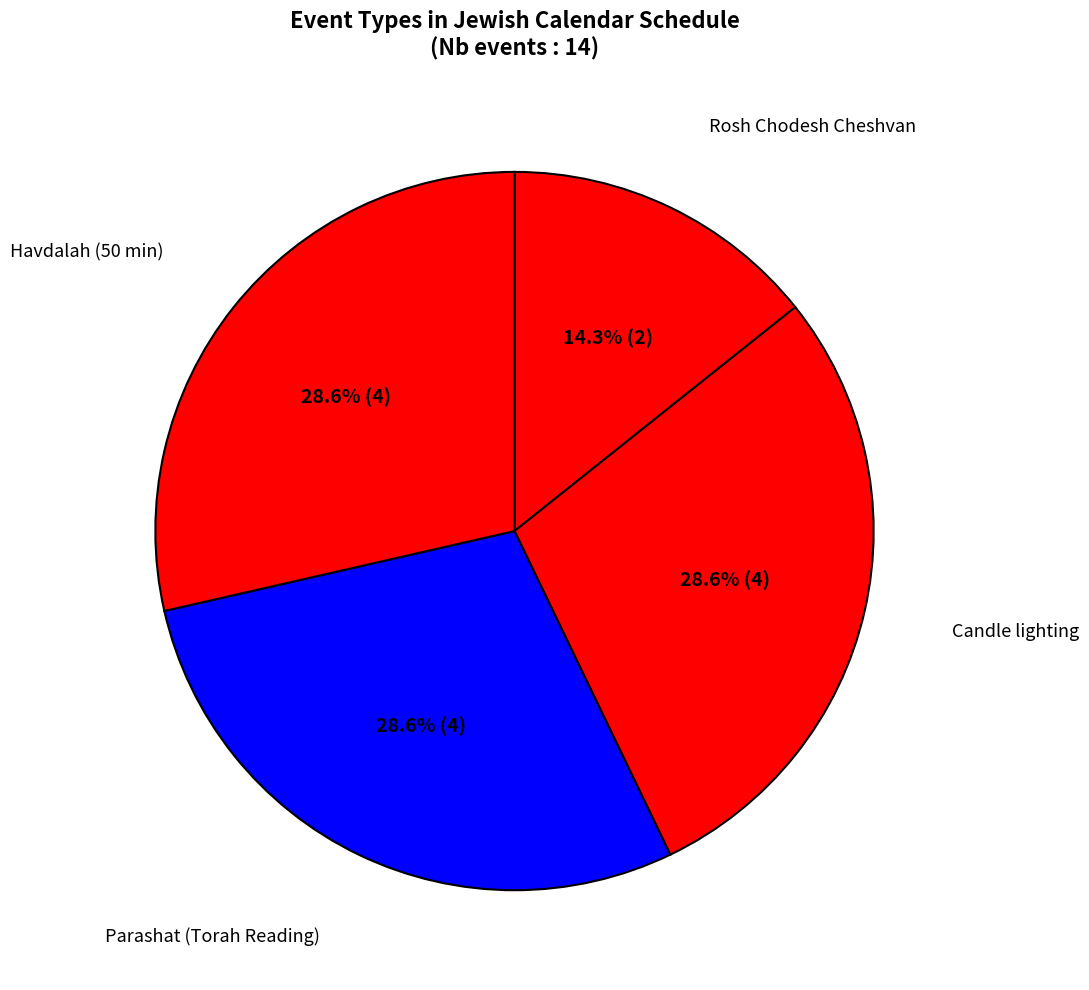

To the nearest percent, what percentage of the pie is Rosh Chodesh Cheshvan?

14%